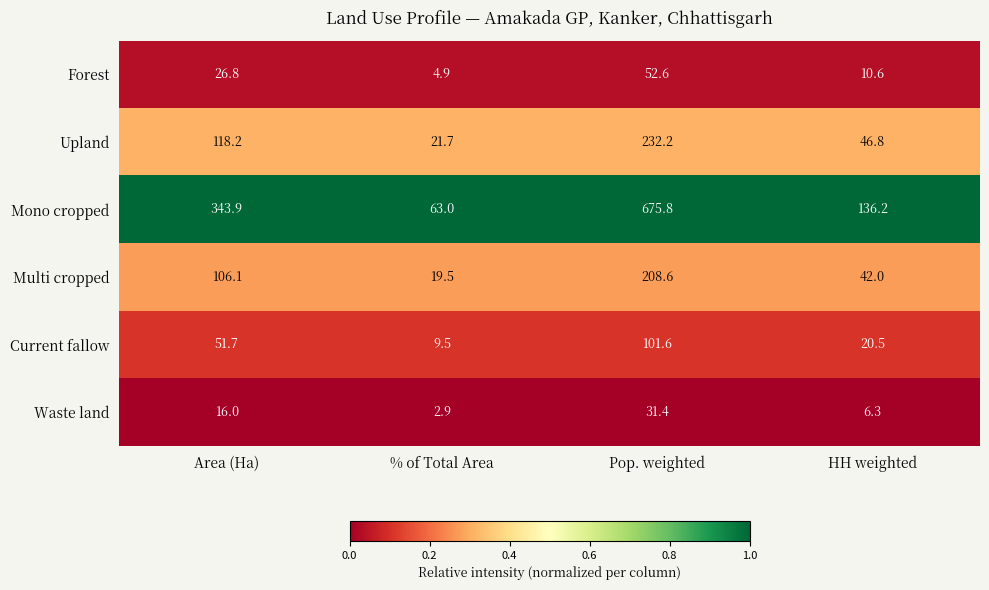

What is the spread (max minus min) of values at Area (Ha)?

327.9